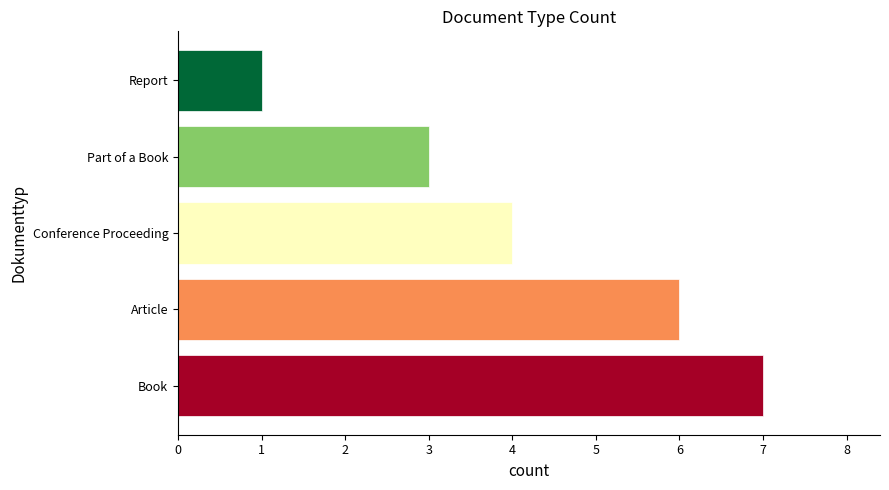

Rank the categories by value from highest to lowest.

Book, Article, Conference Proceeding, Part of a Book, Report